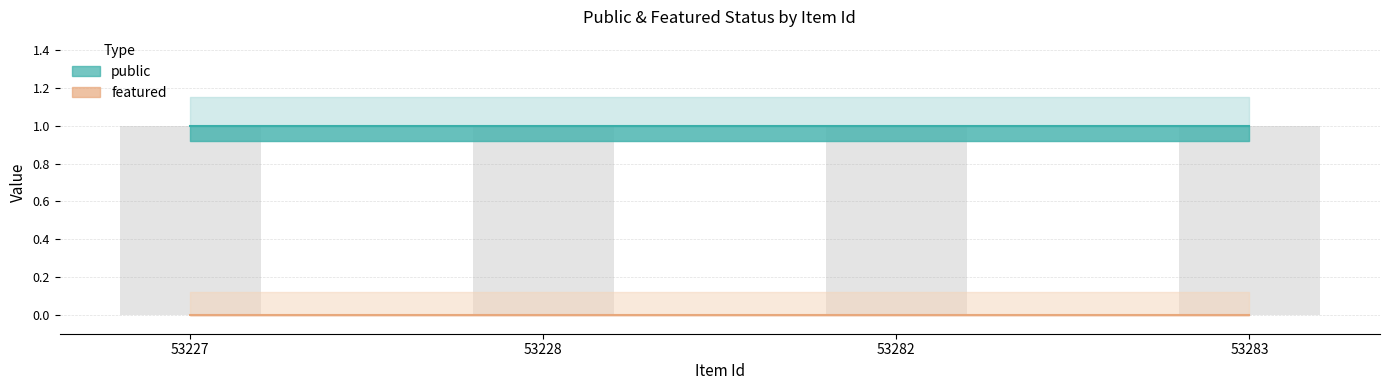

Rank the series by their average value, from lowest to highest.

featured, public